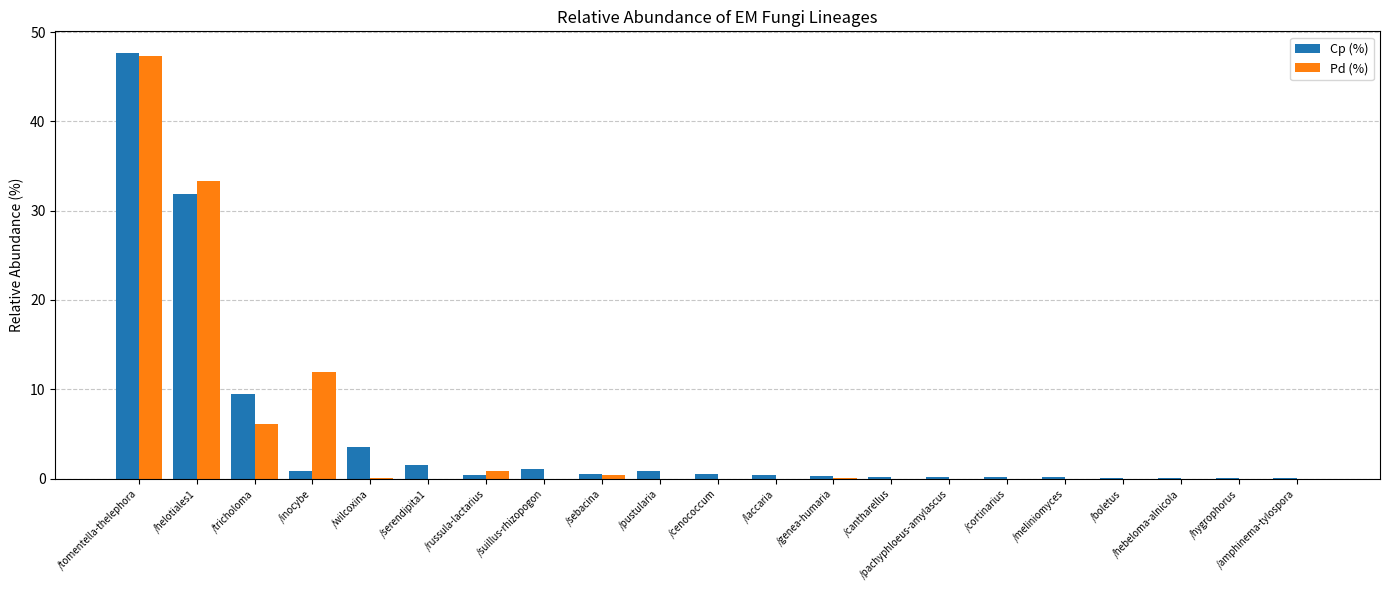

At which category is the sum across all series the highest?

/tomentella-thelephora